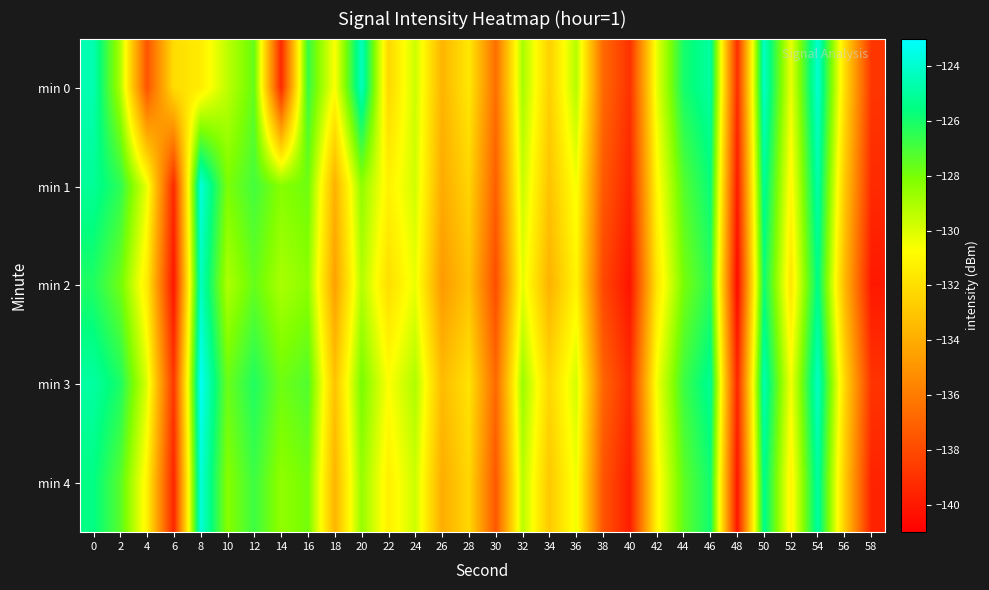

At 14, list the series in order from largest to smallest.

min 3, min 1, min 4, min 2, min 0